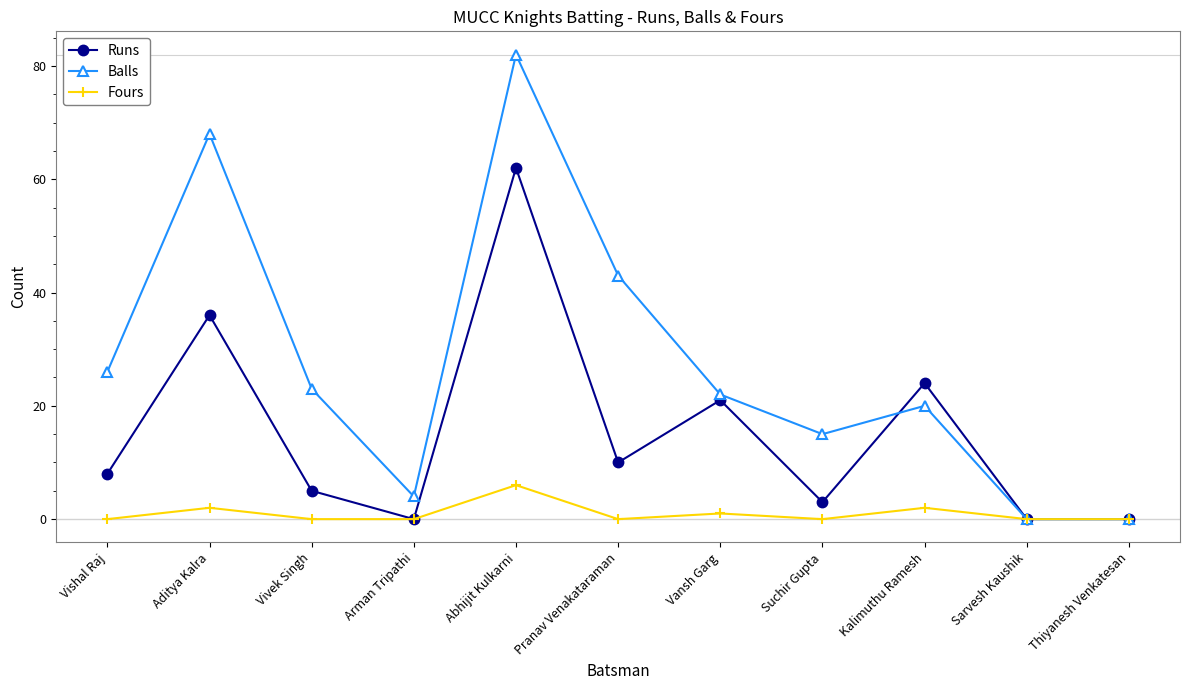

The Balls series shows 68 at Aditya Kalra. True or false?

True